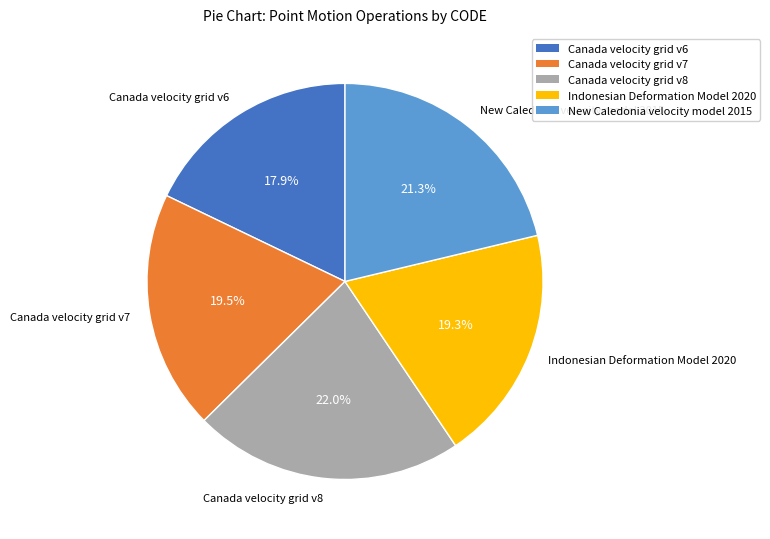

Which slice is the largest?

Canada velocity grid v8